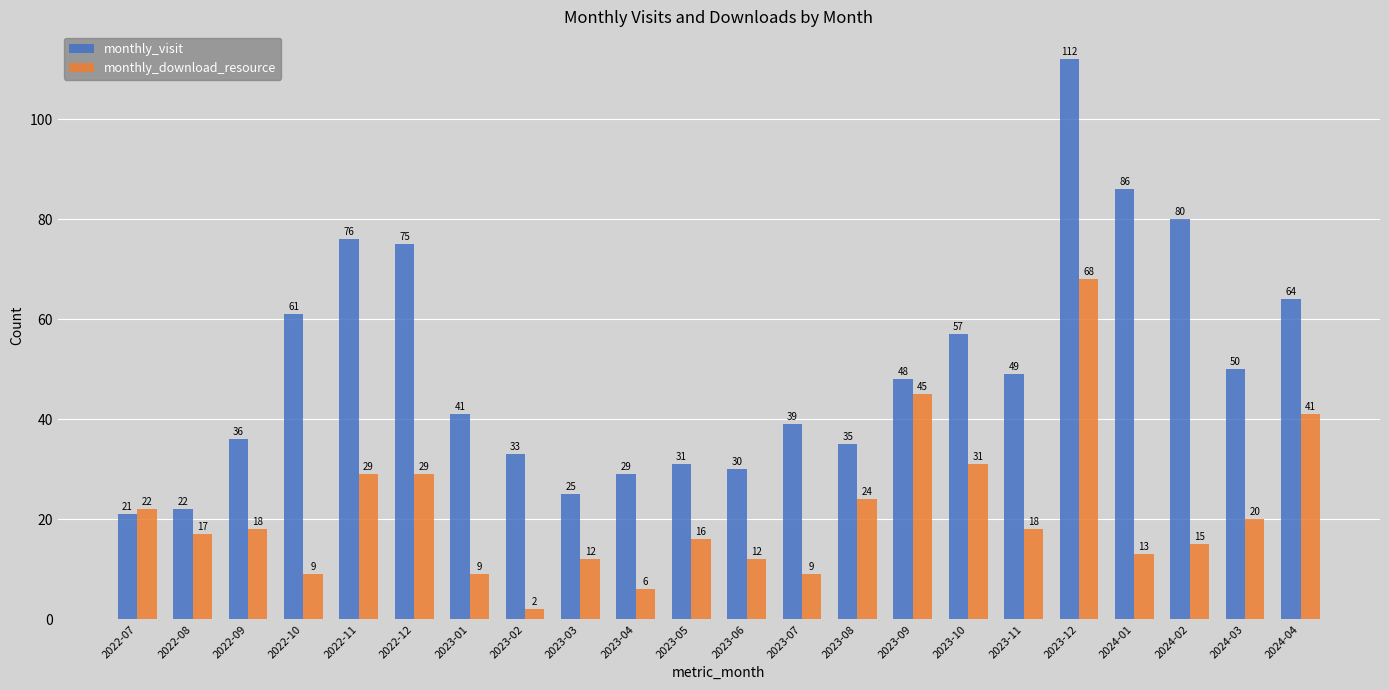

What is the label of the 21st bar from the left?

2024-03